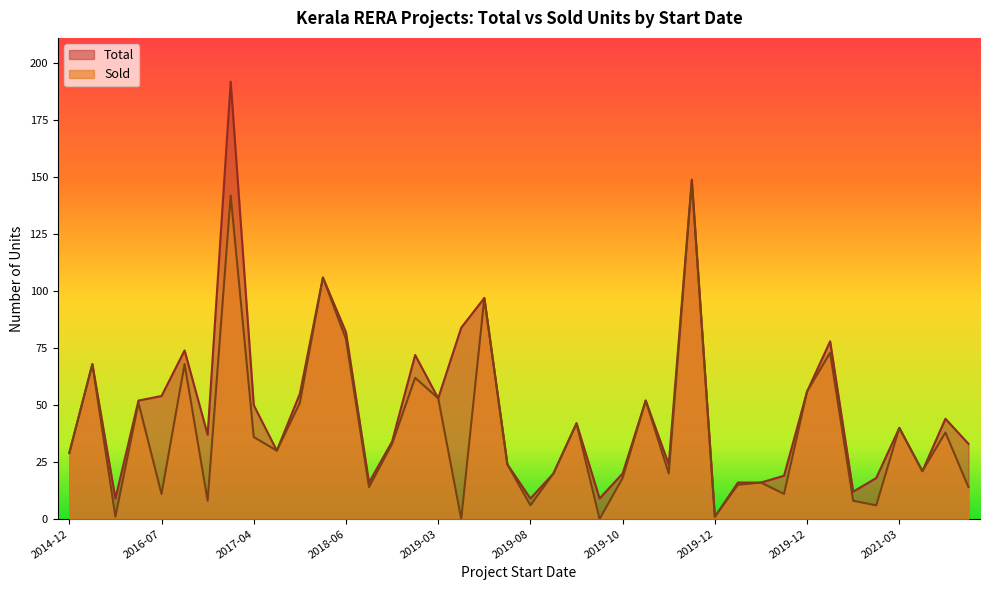

At which category is the sum across all series the highest?

2017-03